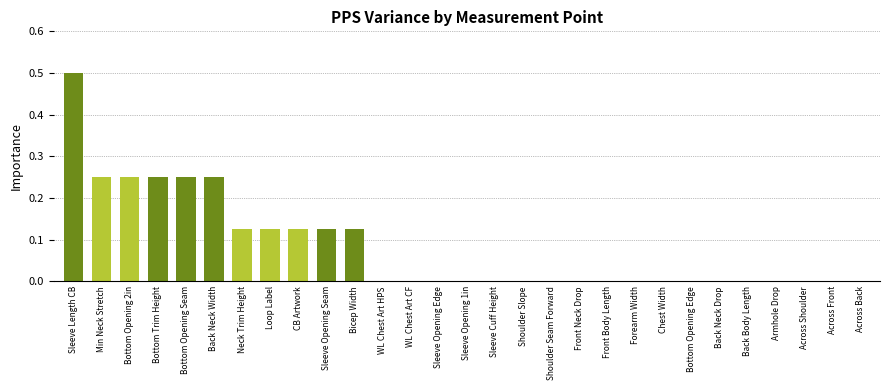

What is the greatest value displayed?

0.5